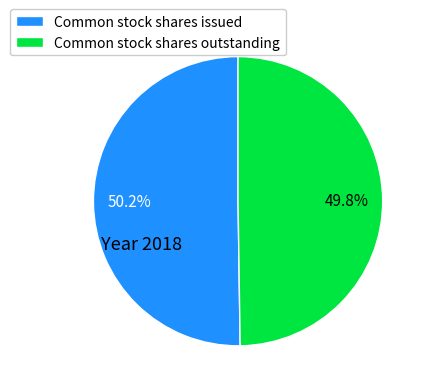

Is there any slice that represents more than half of the pie?

Yes